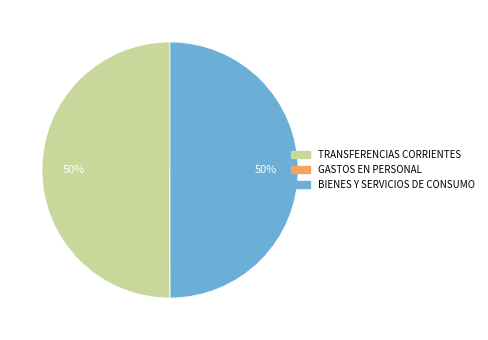

To the nearest percent, what is the average slice percentage?

33%